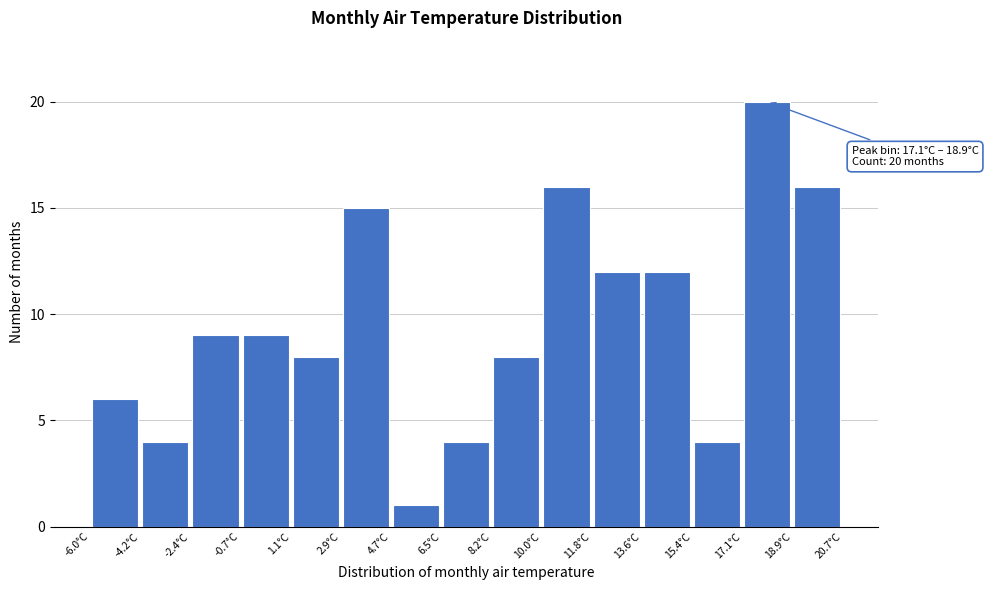

Over which range of the x-axis is the bar tallest?

17.14 to 18.92